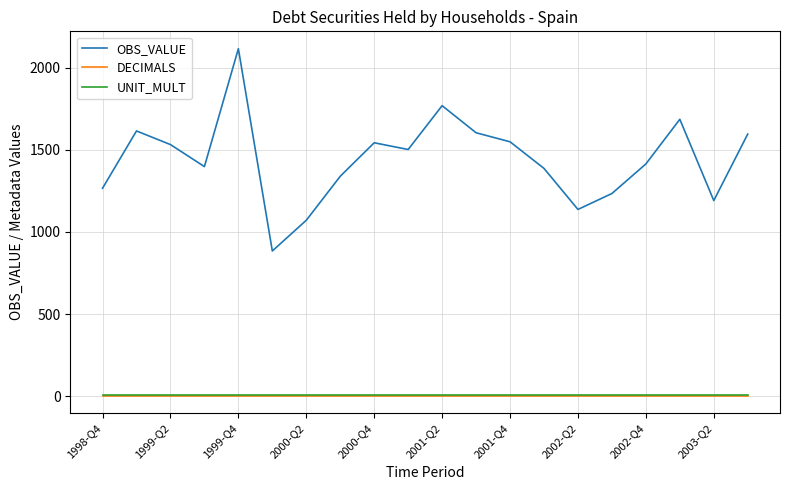

True or false: DECIMALS and OBS_VALUE cross at least once.

False